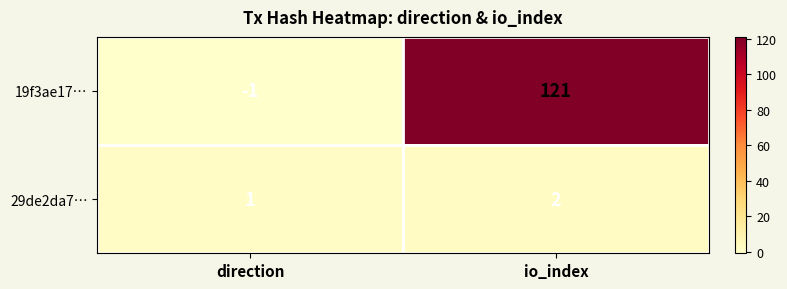

Reading left to right, list all the values displayed in this chart.

19f3ae17…: -1	121
29de2da7…: 1	2